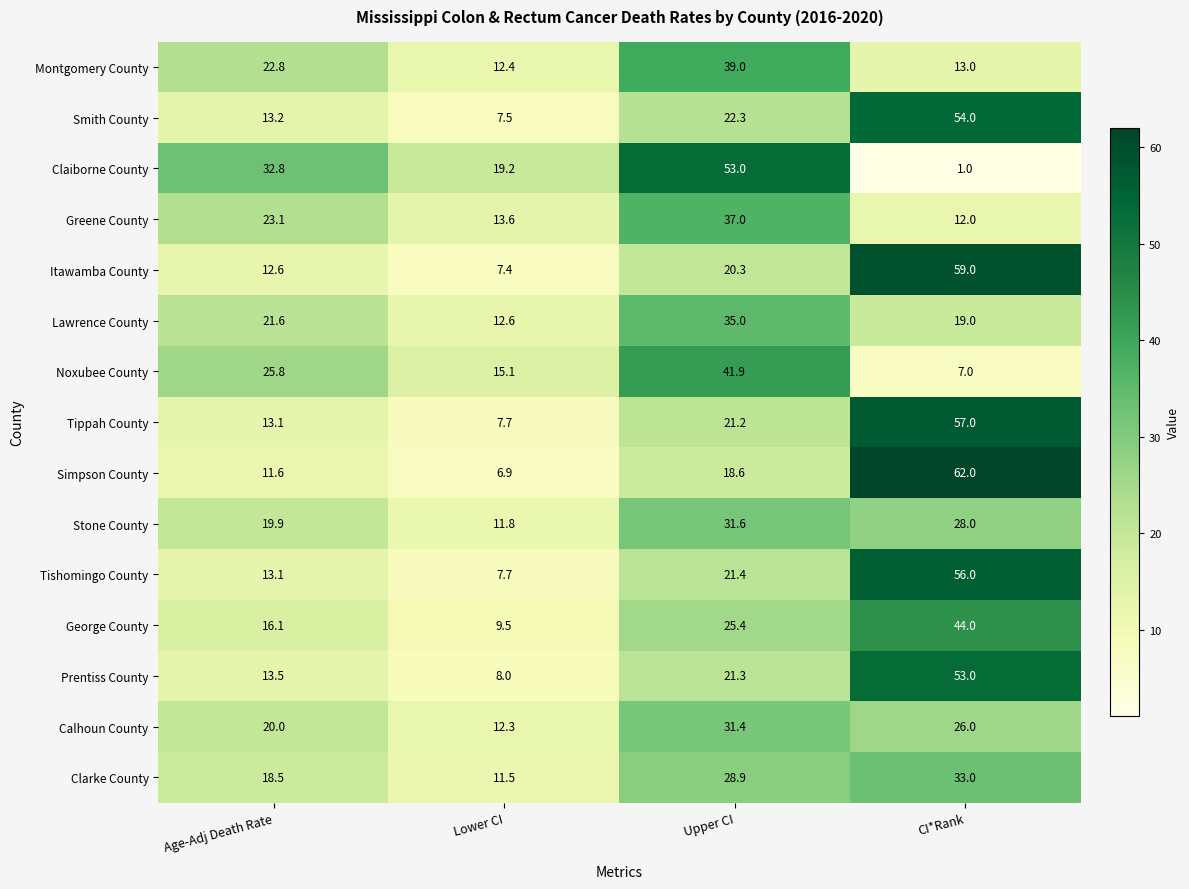

At which label does Stone County reach its peak?

Upper CI